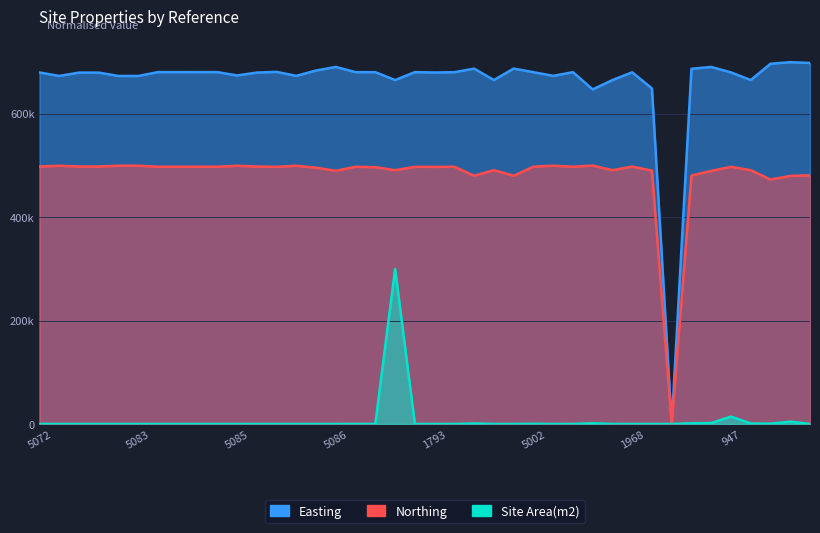

True or false: Easting and Site Area(m2) intersect in this chart.

False